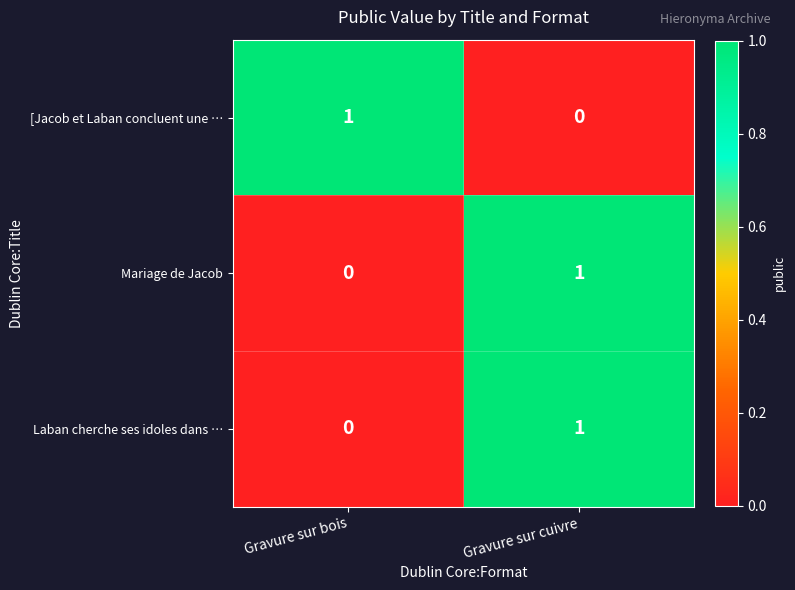

Where is Mariage de Jacob nearest to the value 0?

Gravure sur bois